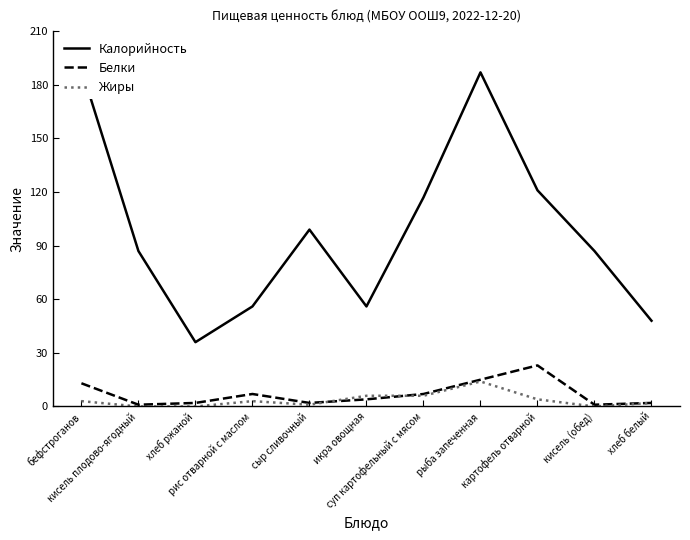

Rank the categories by Калорийность value from lowest to highest.

хлеб ржаной, хлеб белый, рис отварной с маслом, икра овощная, кисель плодово-ягодный, кисель (обед), сыр сливочный, суп картофельный с мясом, картофель отварной, рыба запеченная, бефстроганов